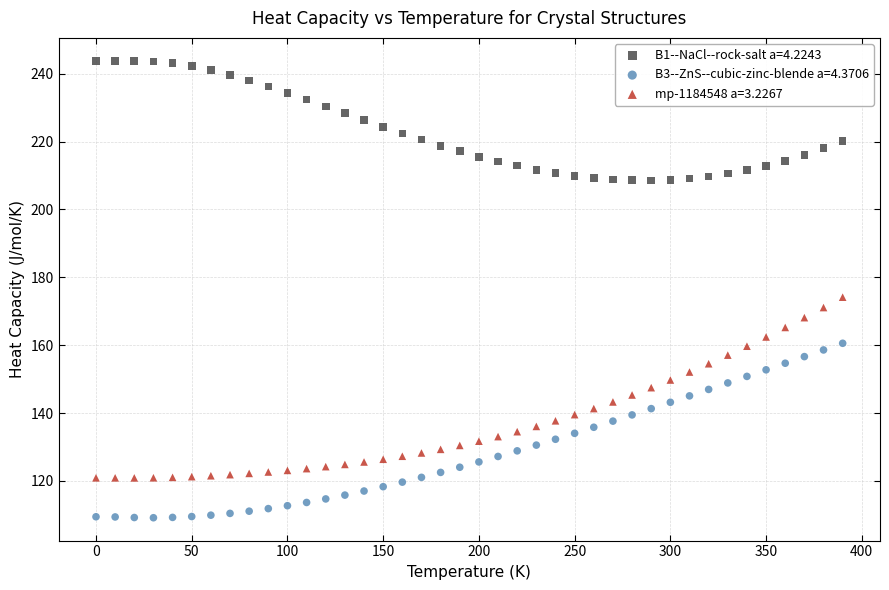

Which series reaches the maximum Y coordinate?

B1--NaCl--rock-salt a=4.2243